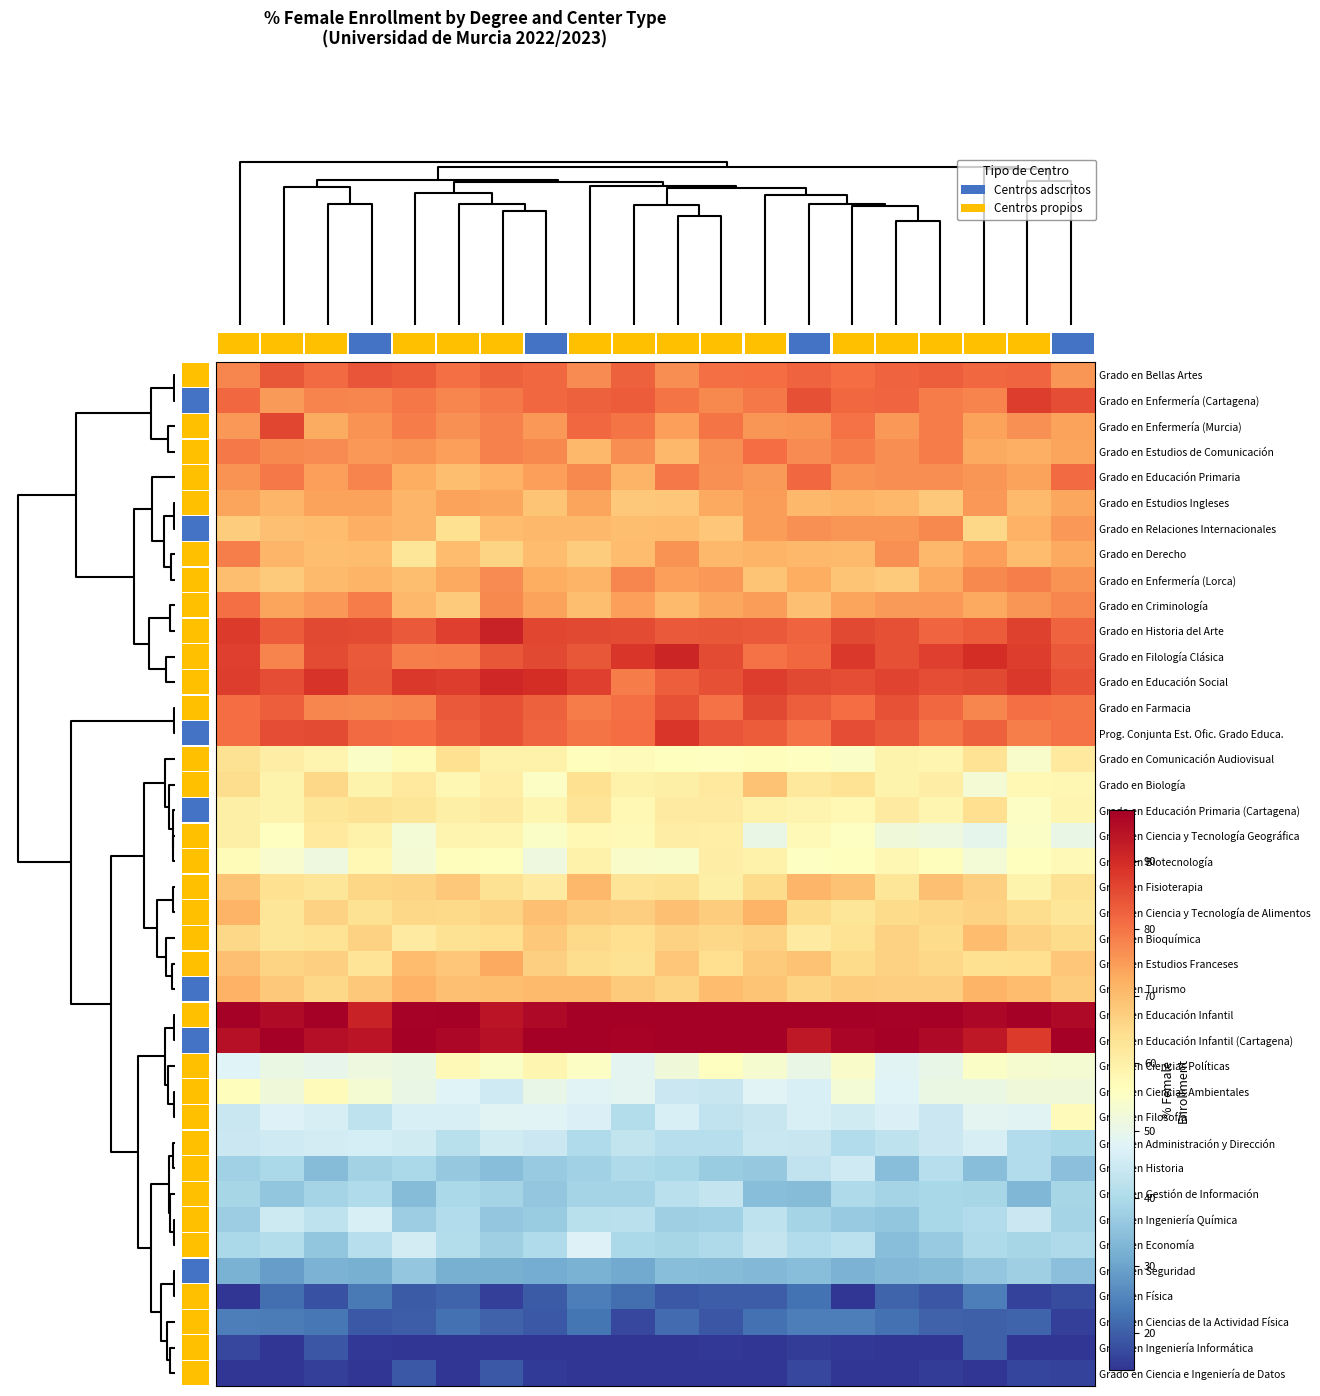

What is the total value across all series at 5?

2427.3